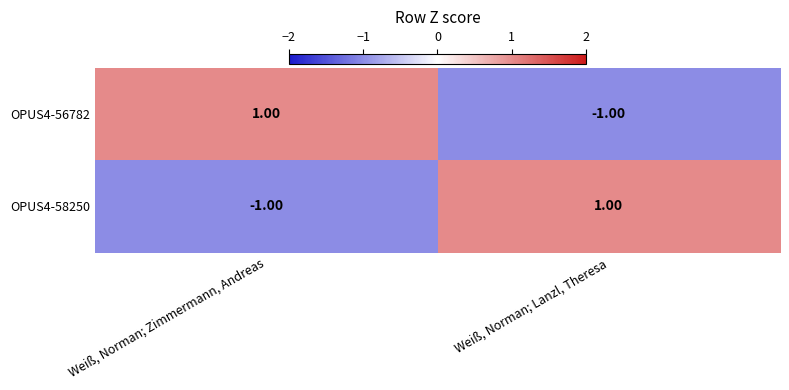

Rank the series at Weiß, Norman; Lanzl, Theresa from highest to lowest value.

OPUS4-58250, OPUS4-56782